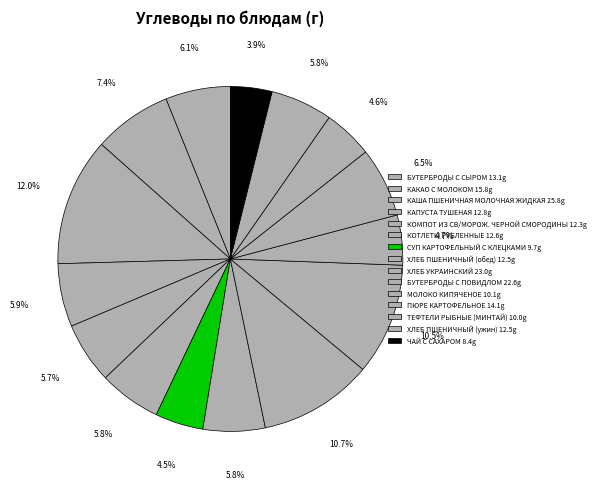

Count the number of slices in the pie.

15